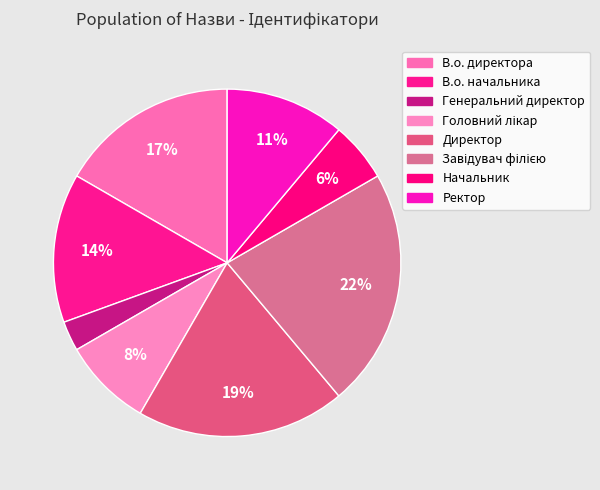

How many segments does this pie chart have?

8